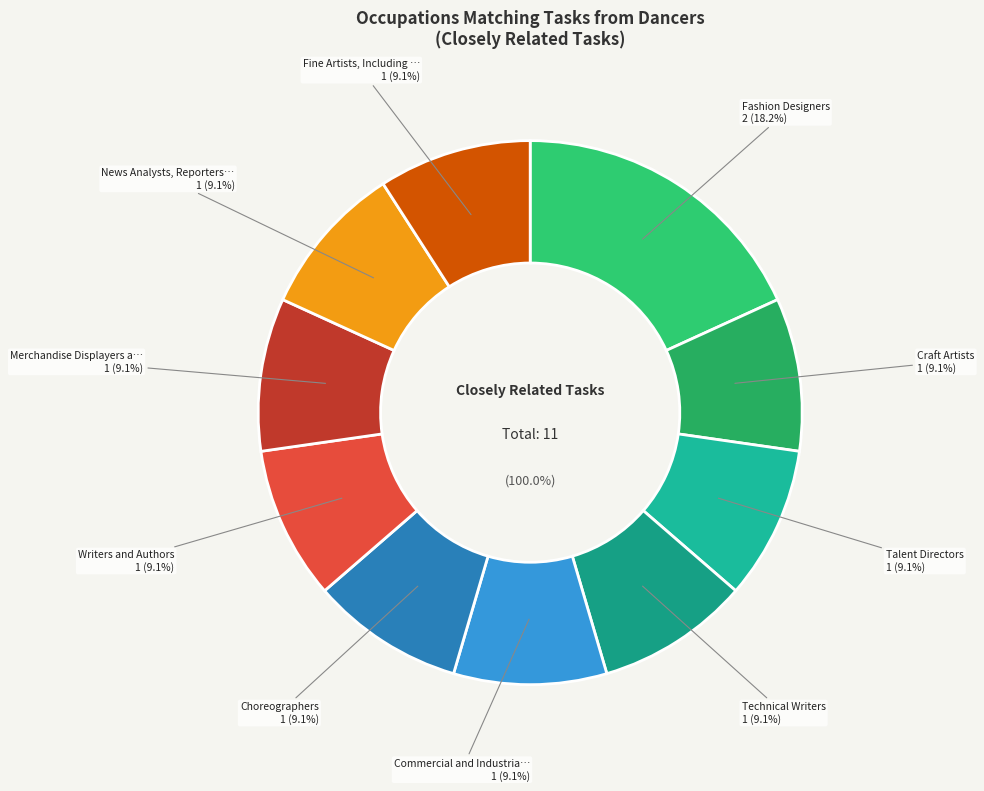

To the nearest percent, what percentage of the pie is Craft Artists?

9%